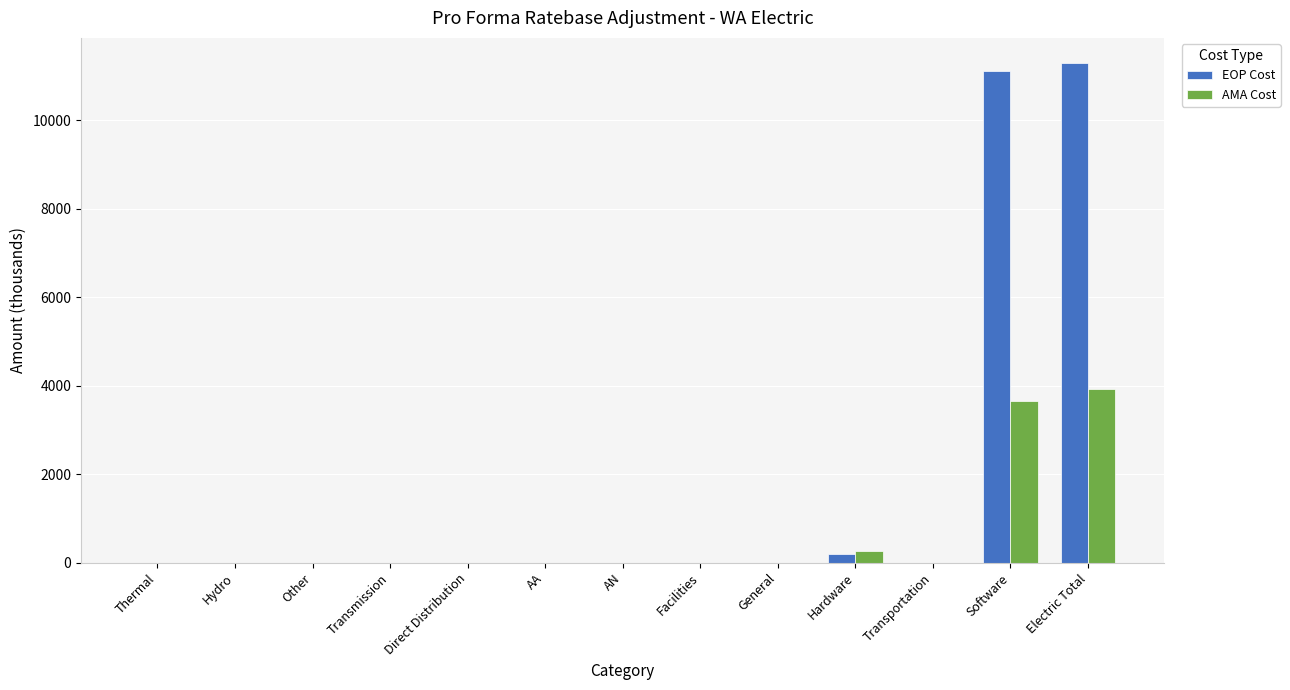

What is the sum of all AMA Cost values?

7830.1